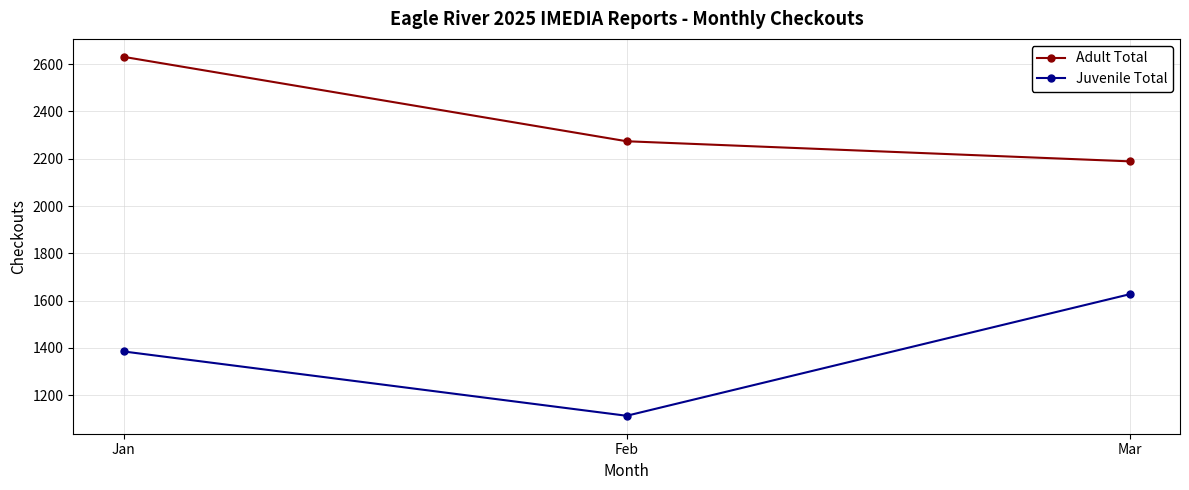

What is the value of the Juvenile Total point at the 3rd from the left?

1627